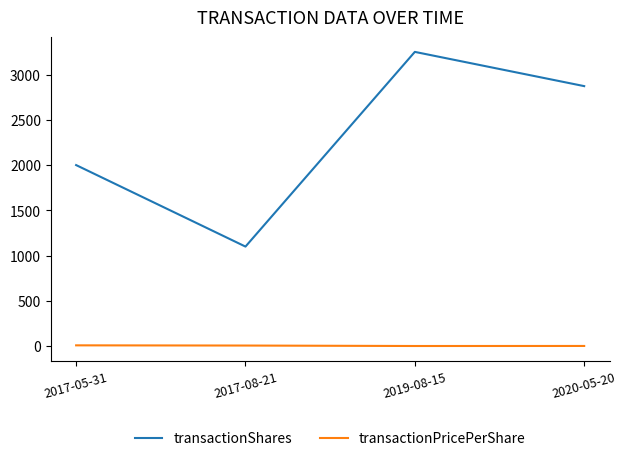

What is the difference between the maximum and minimum values in the transactionPricePerShare series?

7.3